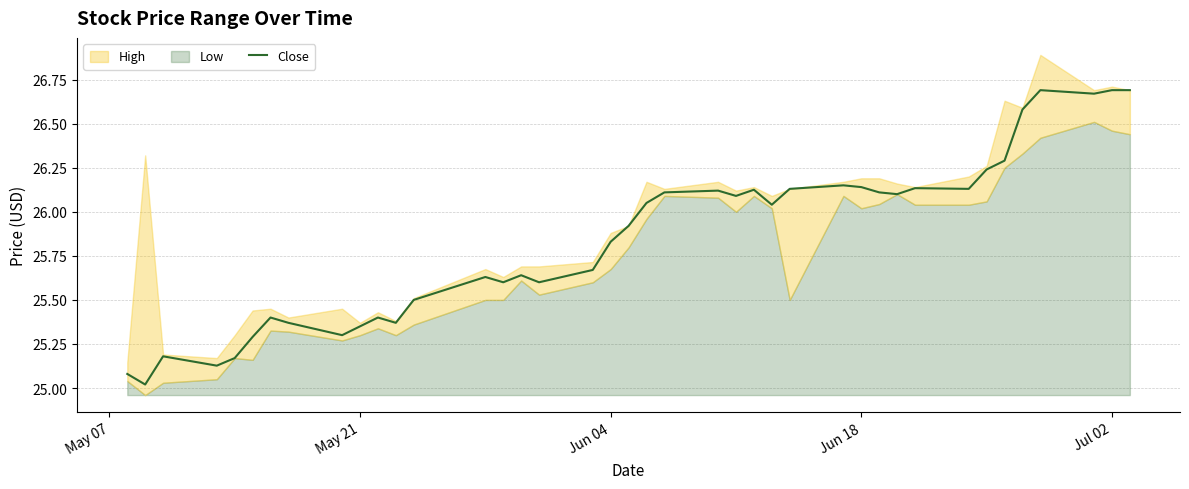

What is the smallest value displayed?

25.0